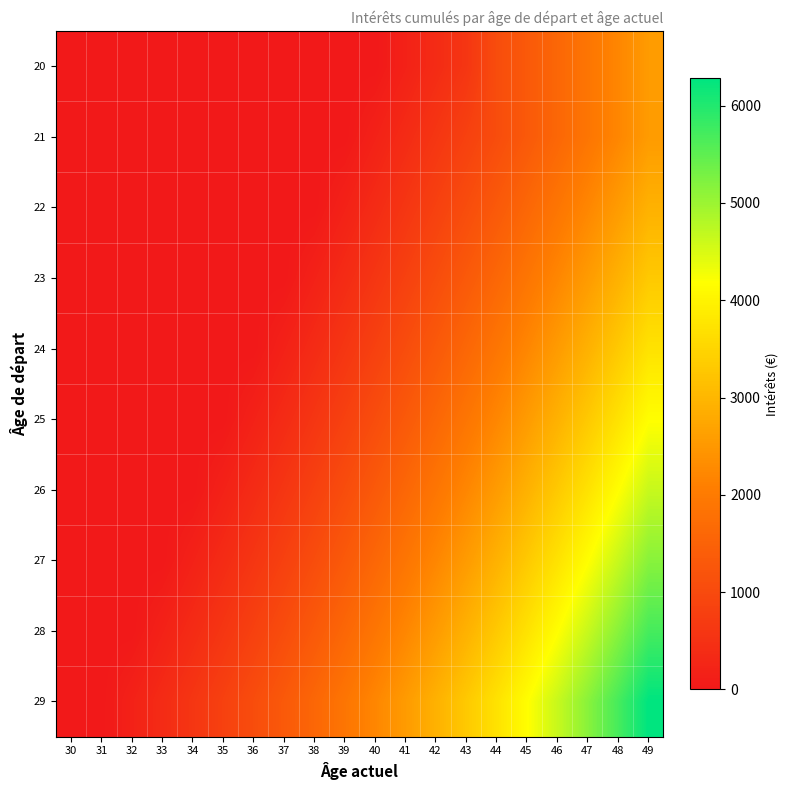

What is the spread (max minus min) of values at 42?

2534.3